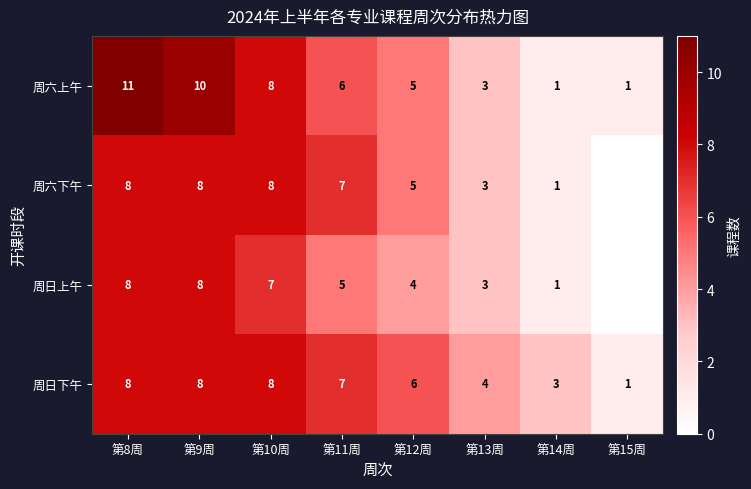

What is the lowest value of the 周六上午 series?

1